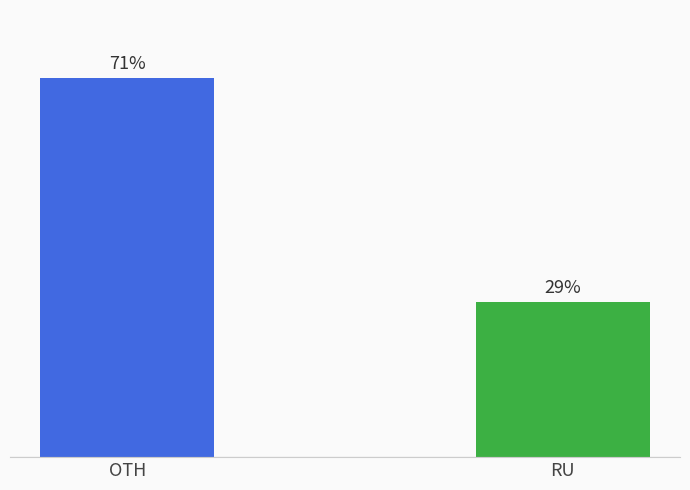

Does the chart contain any negative values?

No